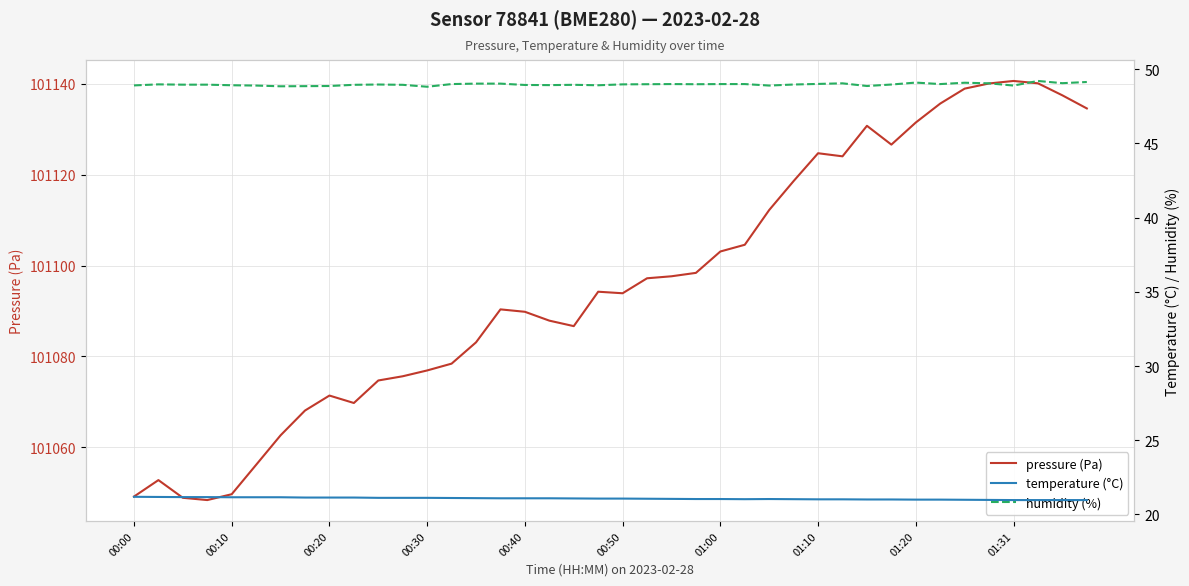

The pressure (Pa) series shows 50386.3 at 01:31. True or false?

False